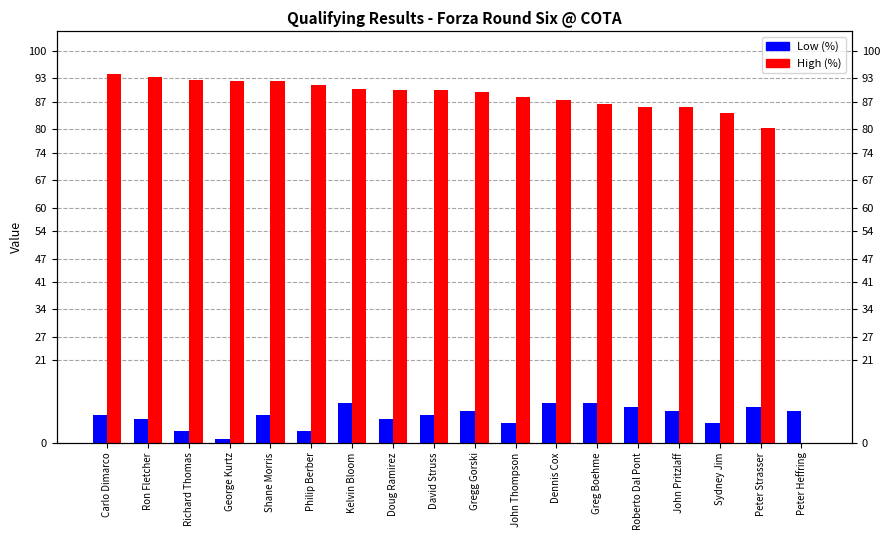

Which label corresponds to the largest value in the chart?

Carlo Dimarco